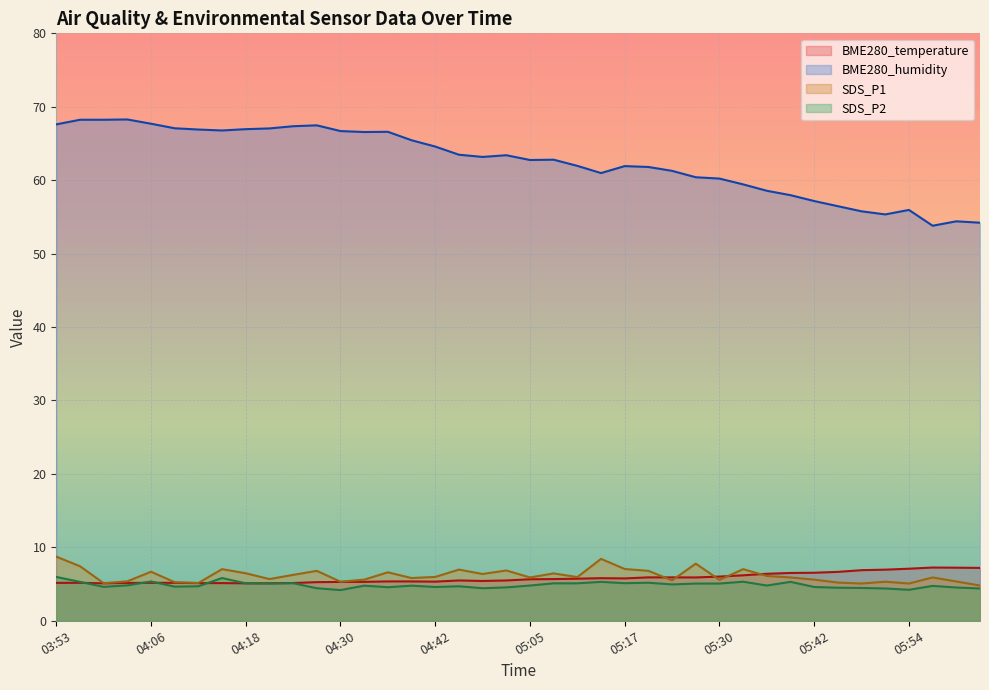

How many series are shown in this chart?

4